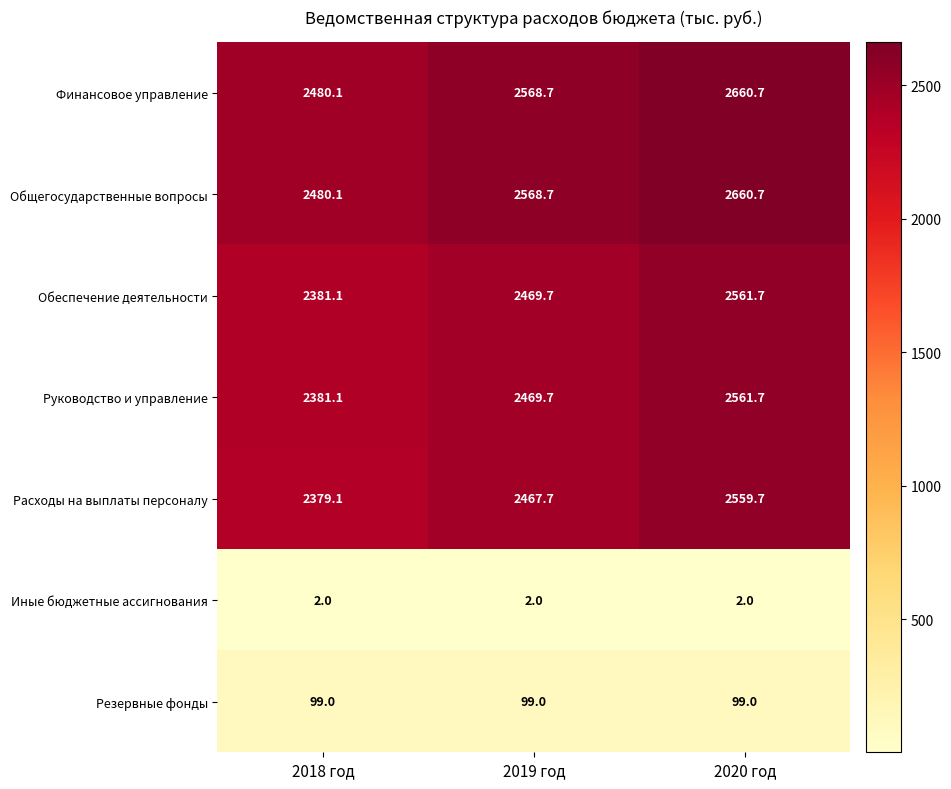

How many series are shown in this chart?

7